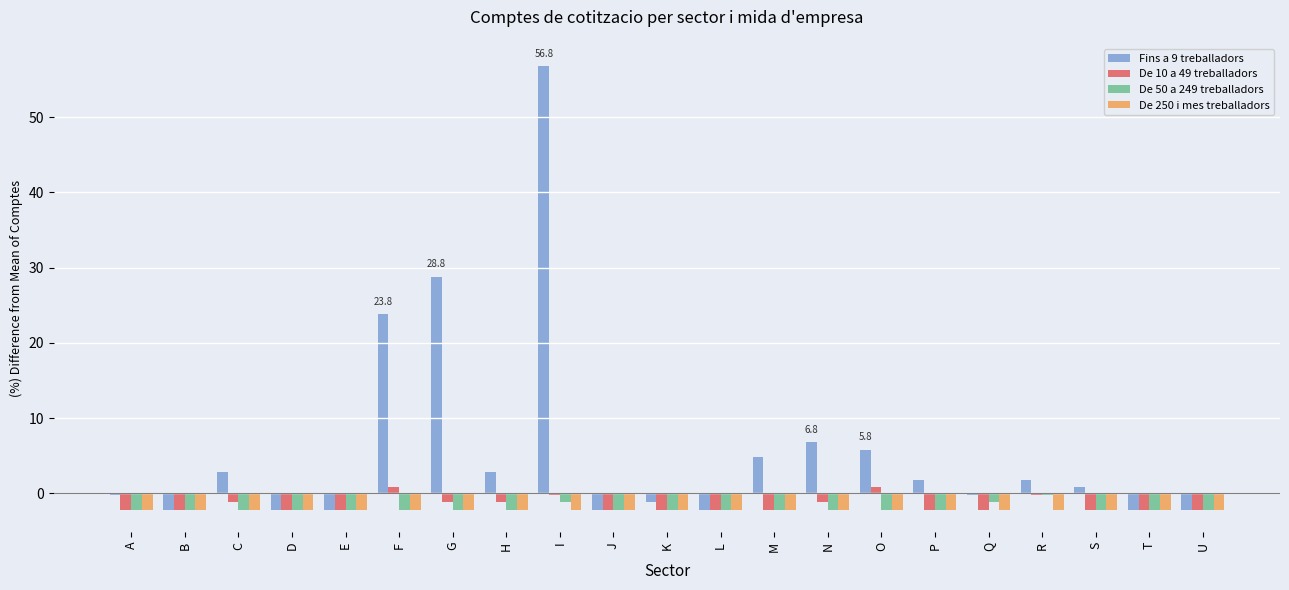

What is the difference between the De 10 a 49 treballadors values at B and R?

2.0